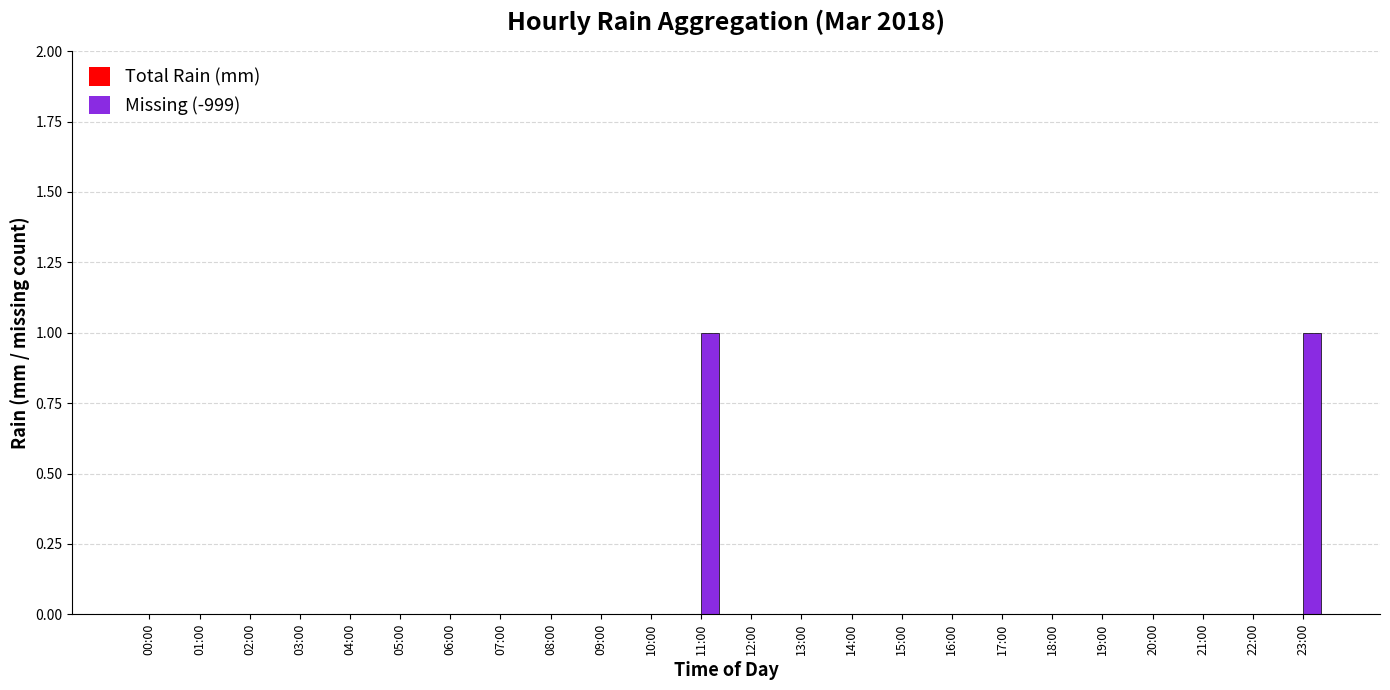

Is it true that the value at 04:00 is 0?

True